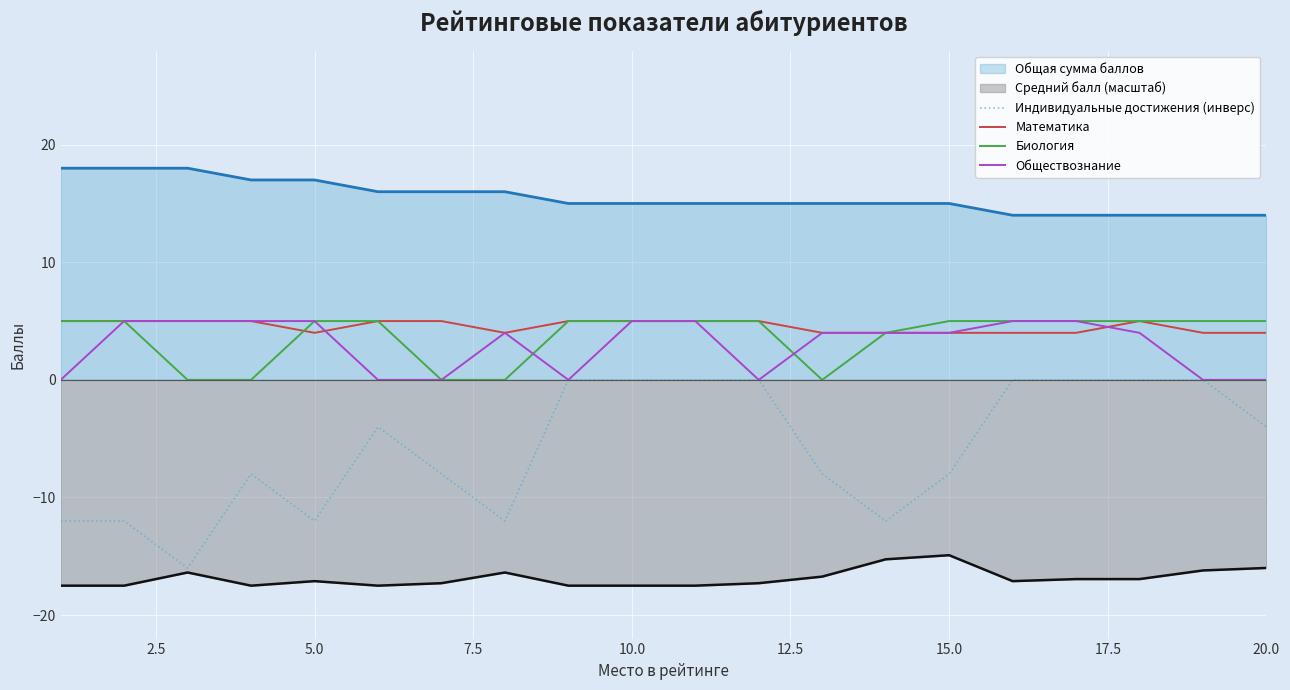

What is the difference between the highest and lowest values at 15.0?

29.9